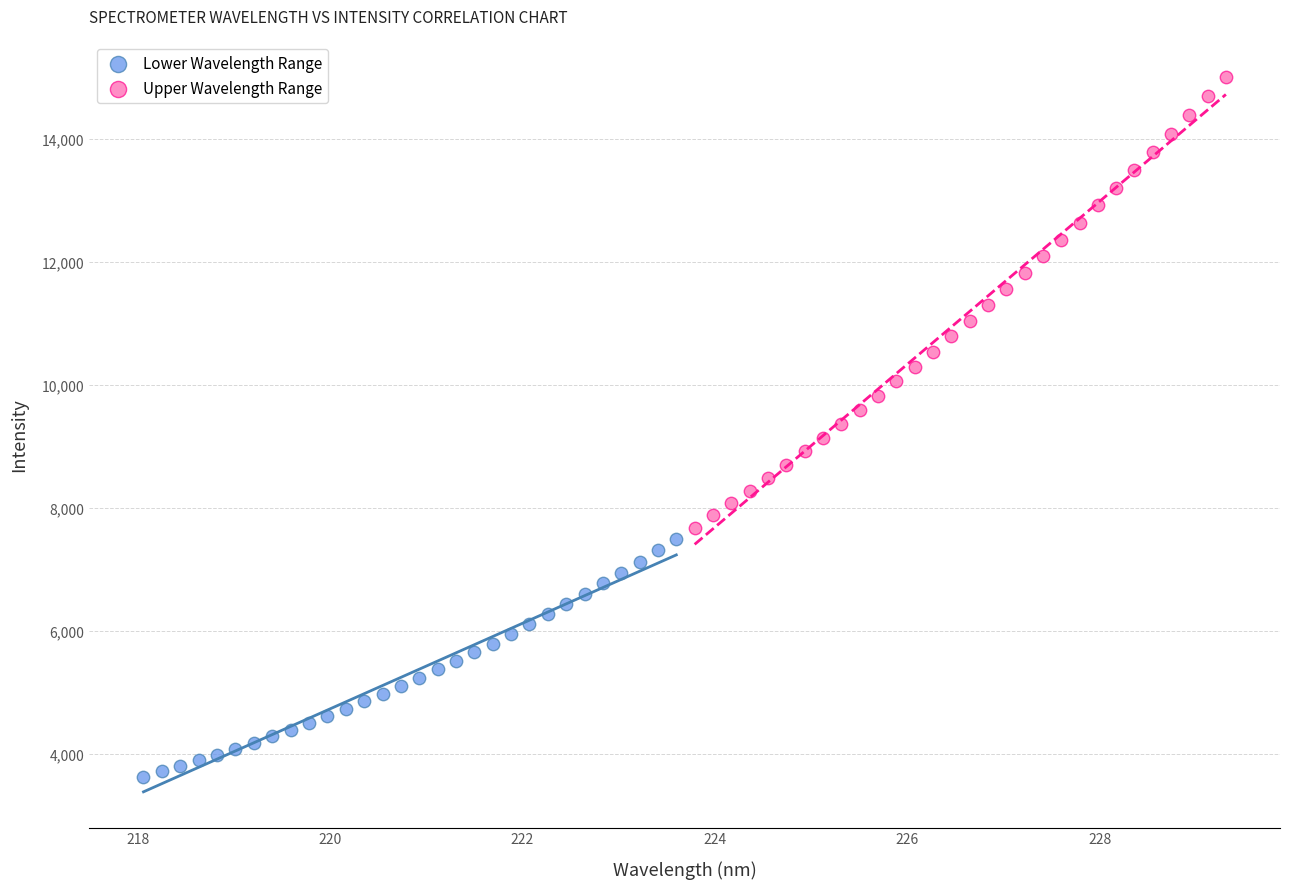

Which series reaches the minimum Y coordinate?

Lower Wavelength Range